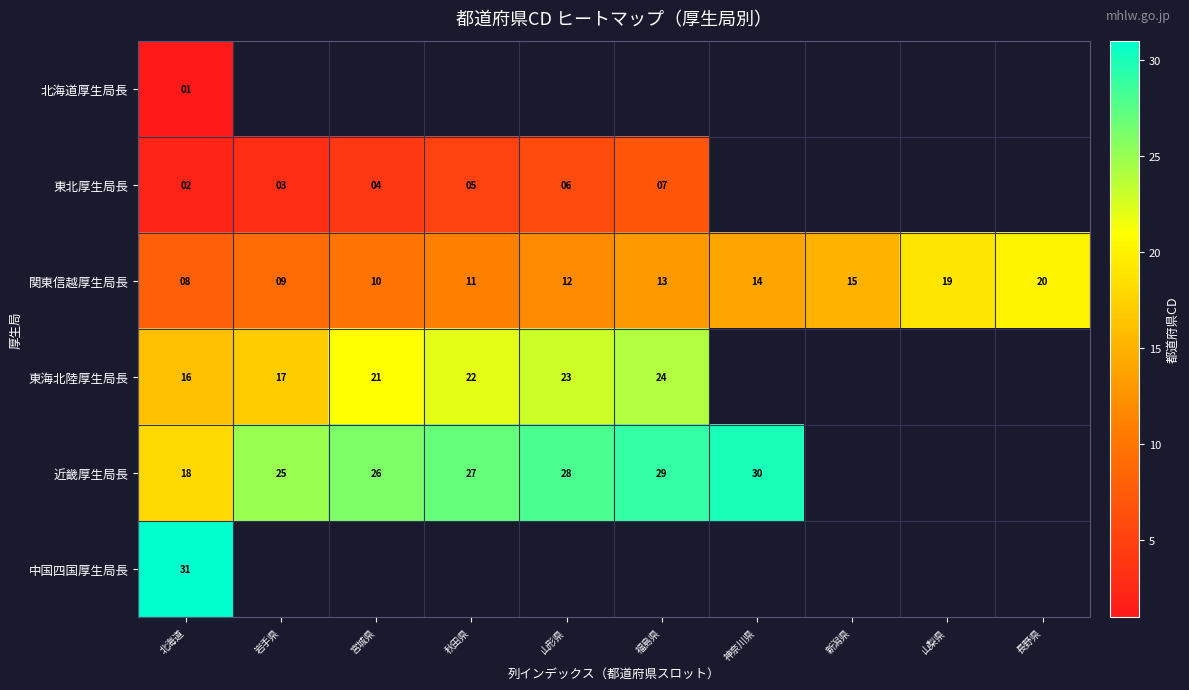

Is it true that 東北厚生局長 equals 5 at 岩手県?

False